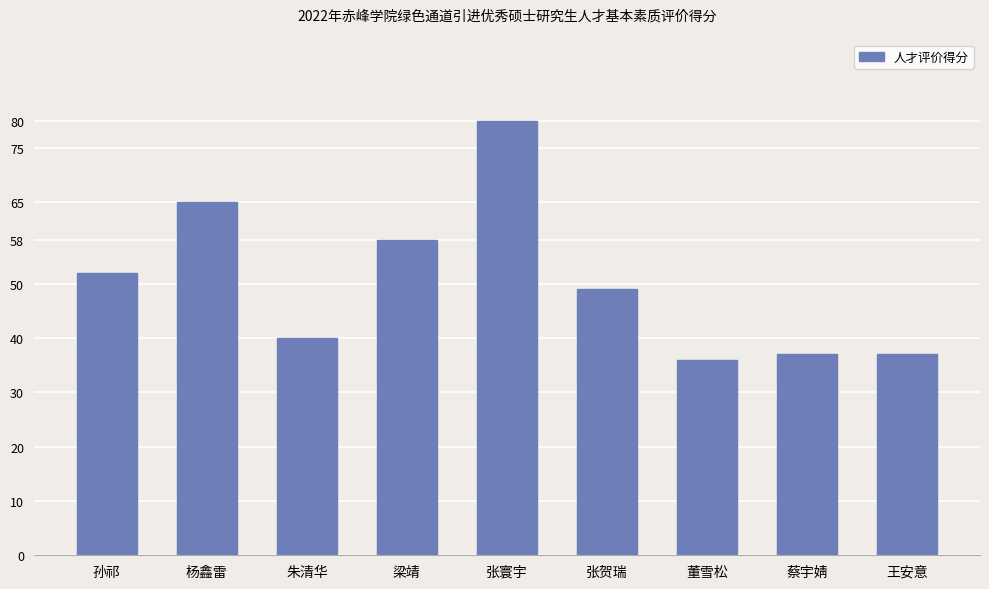

True or false: the data shows 40 at 朱清华.

True